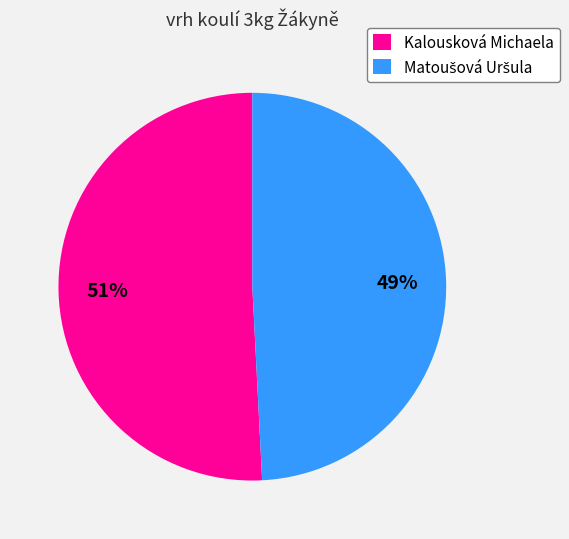

To the nearest percent, what is the difference between the largest and smallest slice percentages?

2%